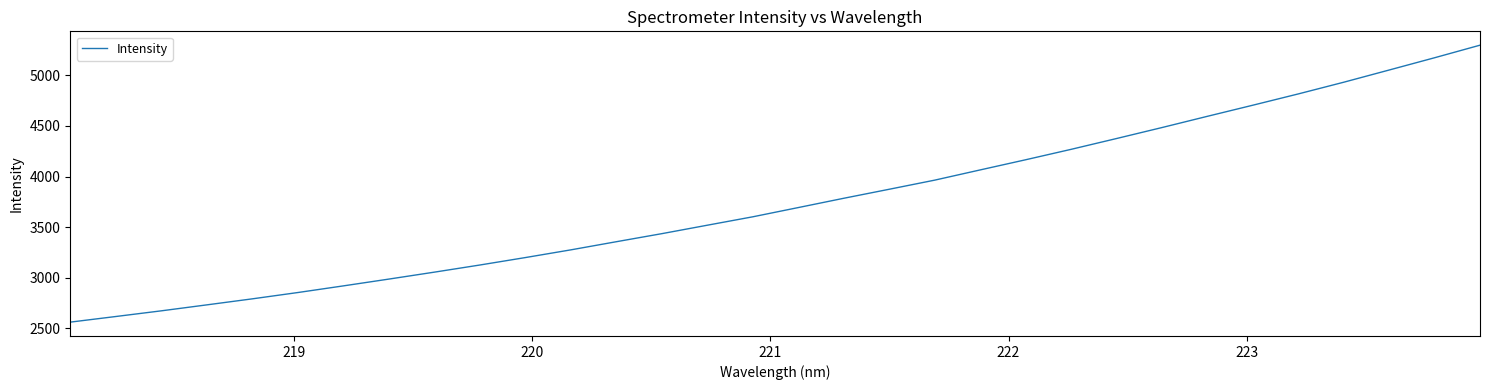

What is the smallest value displayed?

2561.9